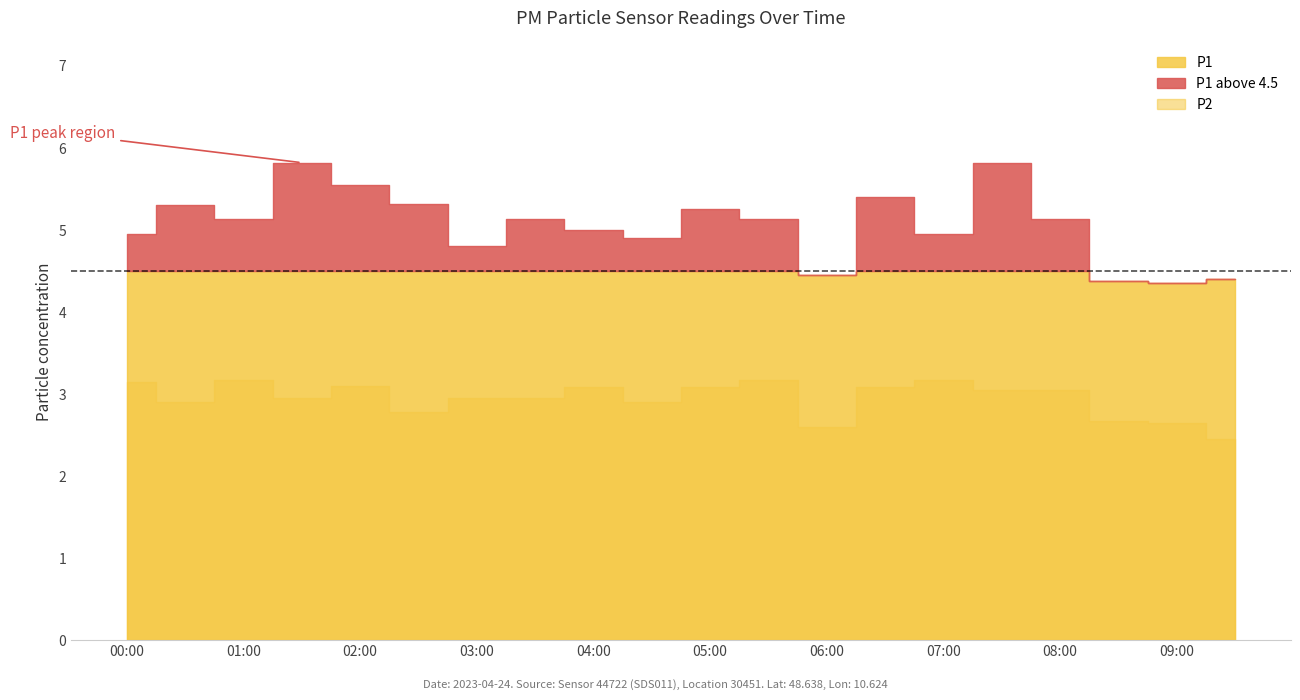

What is the value of the P2 point at the 18th from the left?

2.7